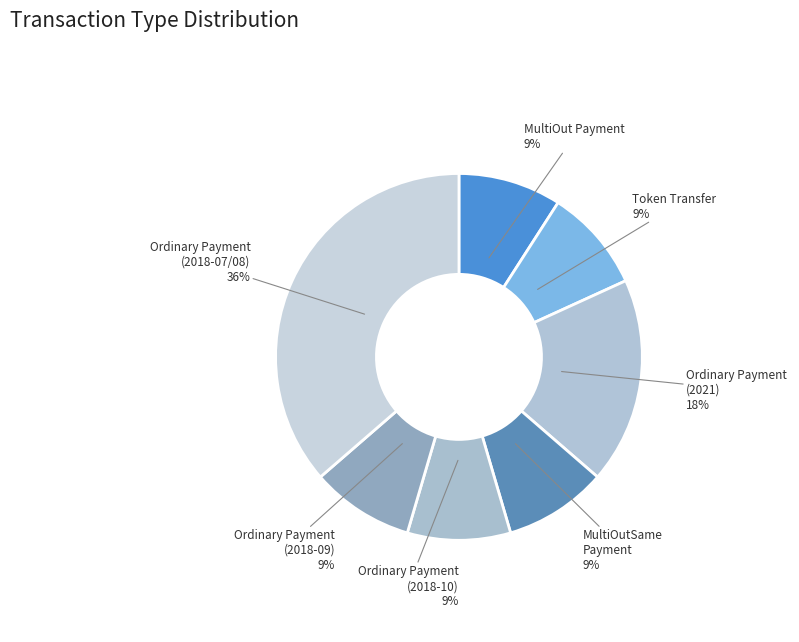

Combined, do MultiOutSame Payment and Ordinary Payment (2018-09) account for over 50%?

No